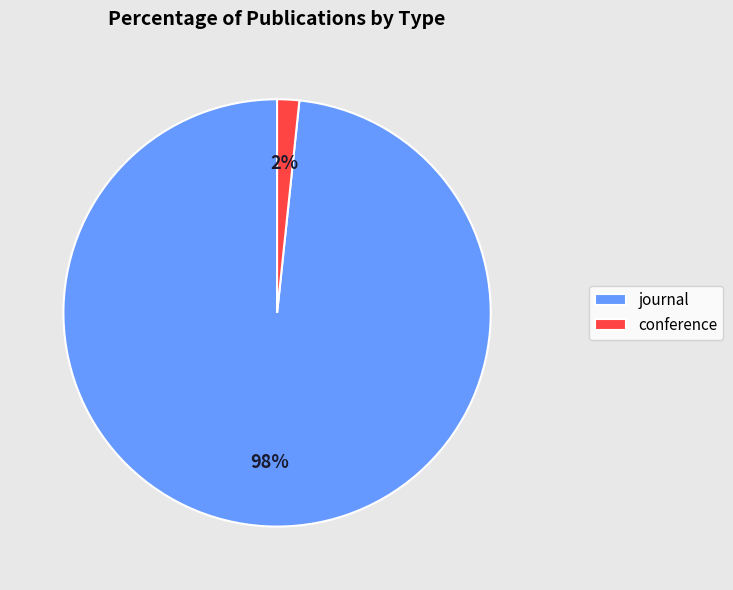

Do journal and conference together represent more than half of the pie?

Yes